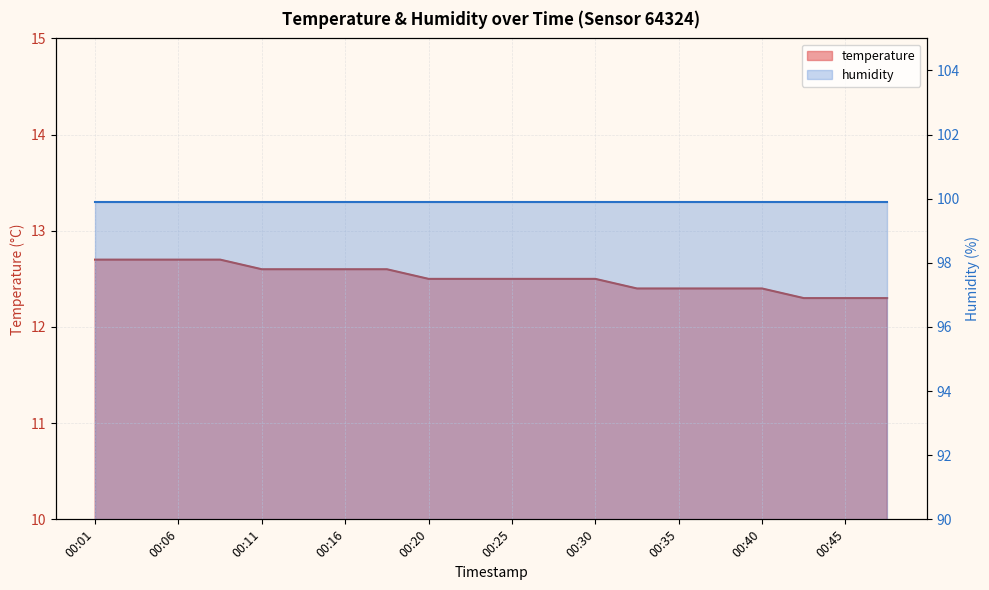

List the labels in order of value, smallest first.

00:42, 00:45, 00:47, 00:33, 00:35, 00:37, 00:40, 00:20, 00:23, 00:25, 00:28, 00:30, 00:11, 00:13, 00:16, 00:18, 00:01, 00:03, 00:06, 00:08